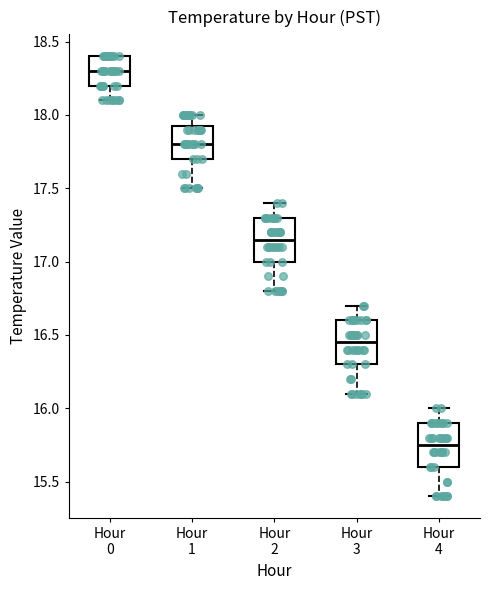

Which box has the lowest median line?

Hour 4